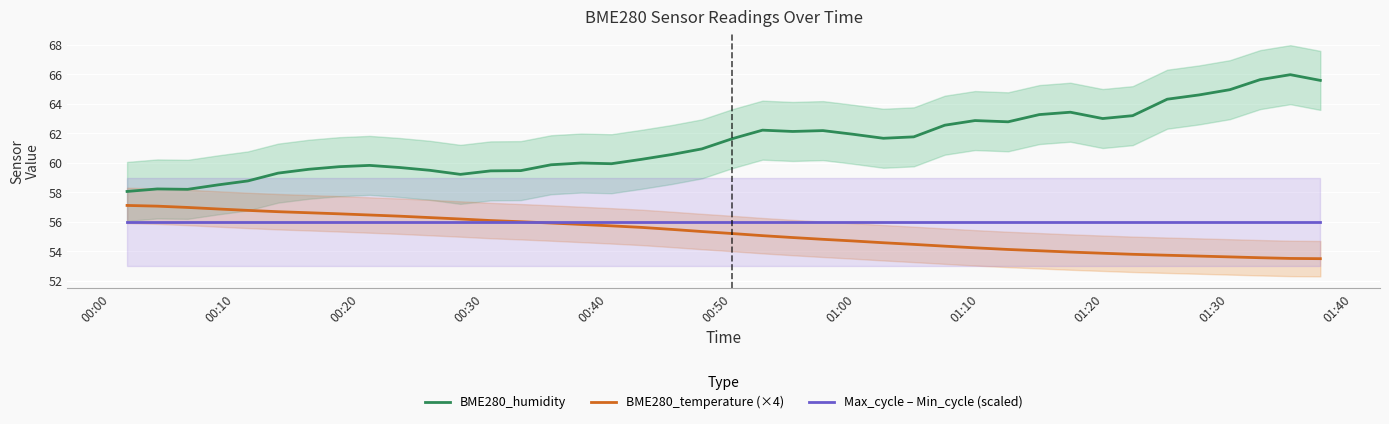

What is the lowest value of the BME280_temperature (×4) series?

53.5